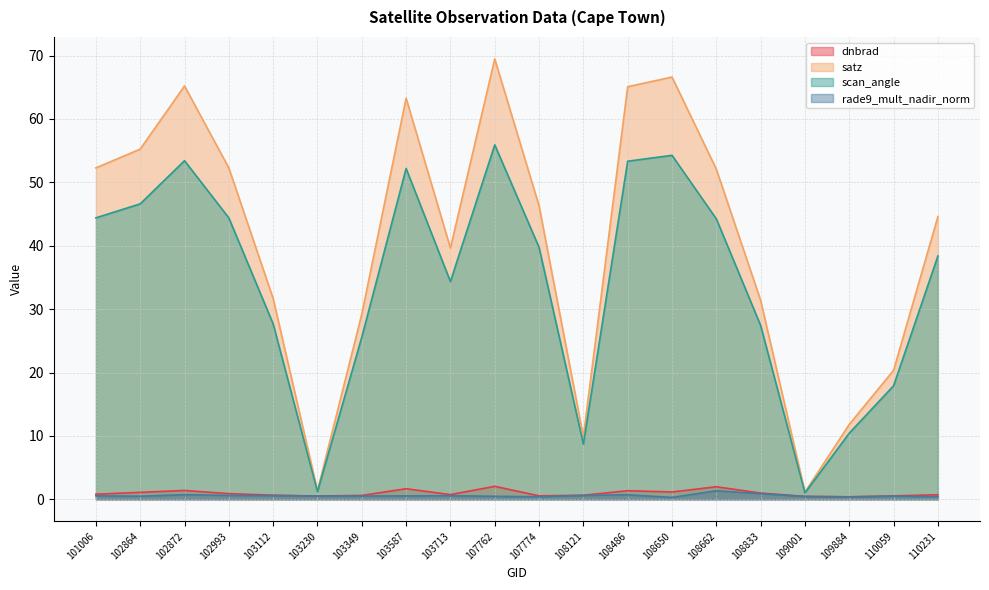

In dnbrad, how many points are lower than both neighbors (excluding endpoints)?

5